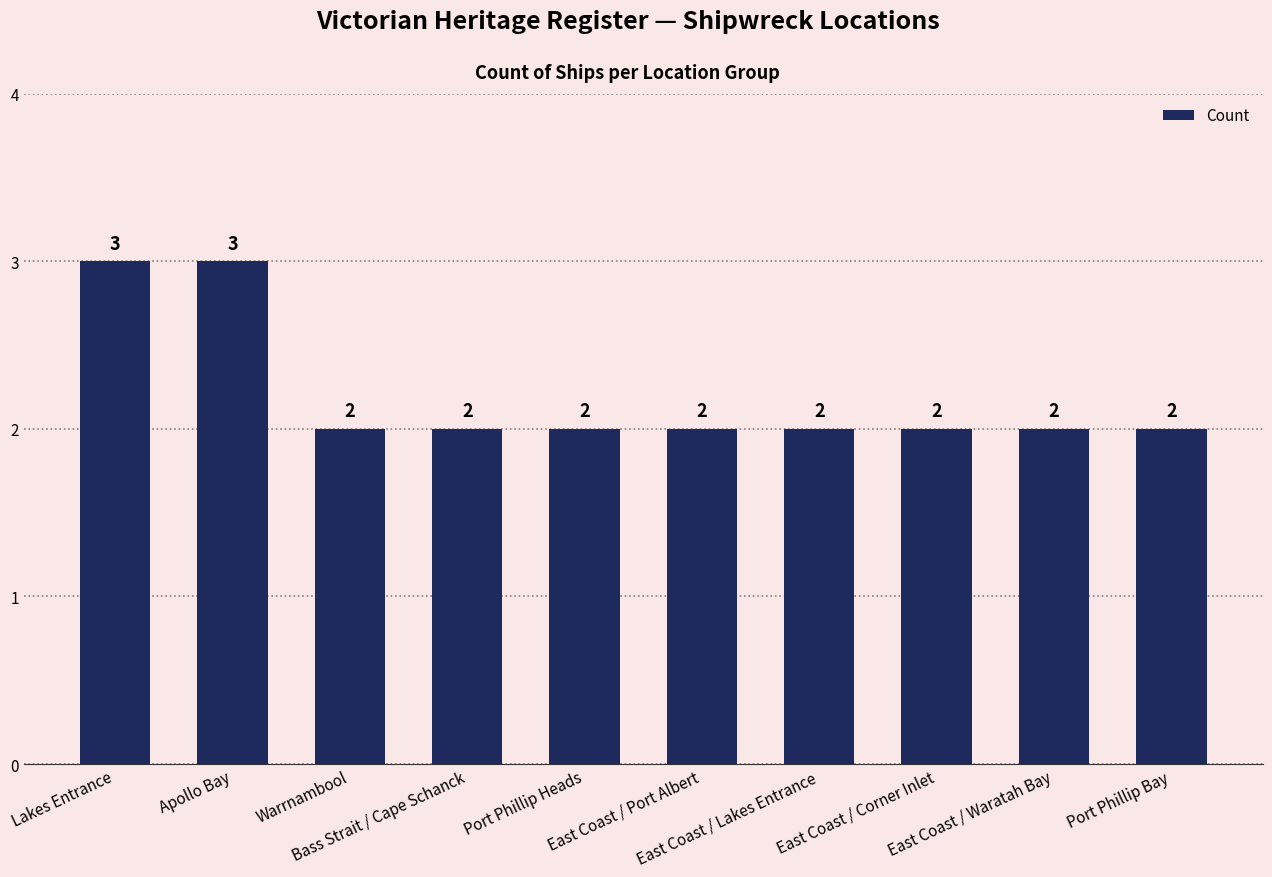

How many bars are there in total?

10